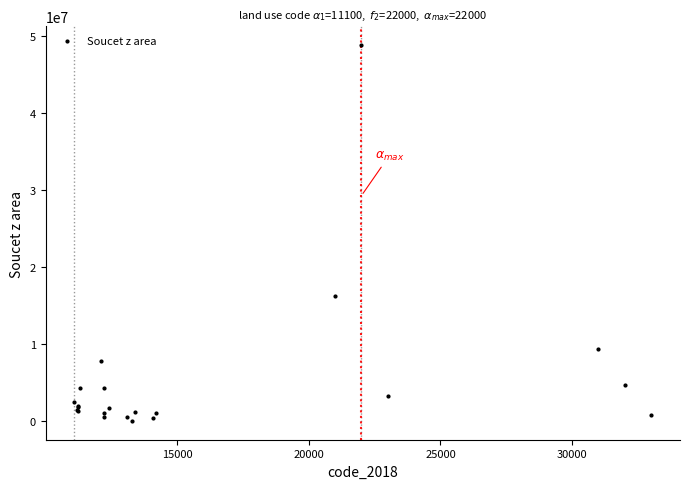

What Y value in the scatter plot is closest to 24437179?

16264323.4